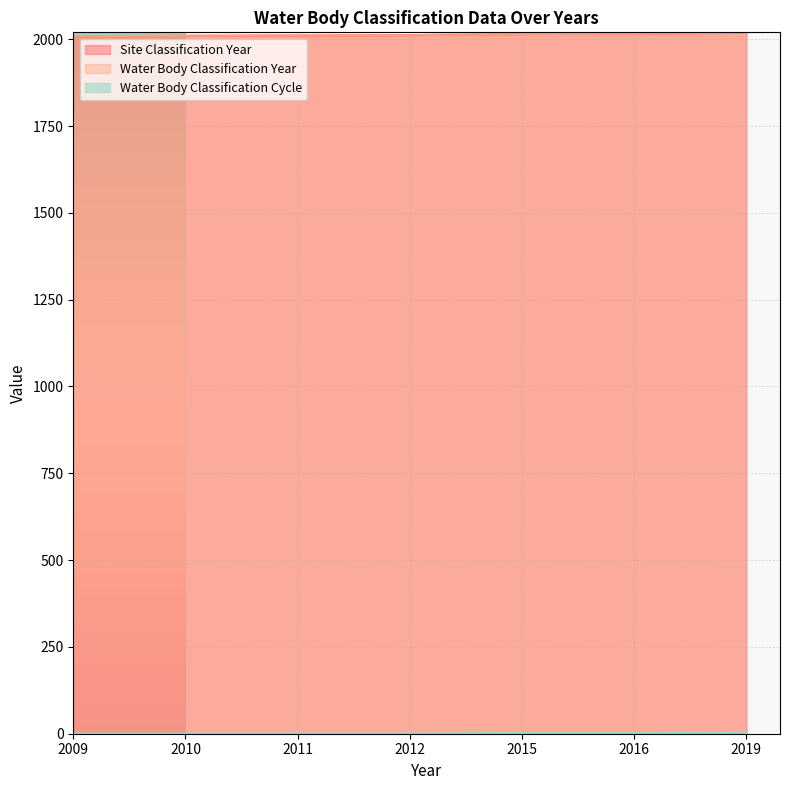

Which series has the largest range (max minus min)?

Site Classification Year